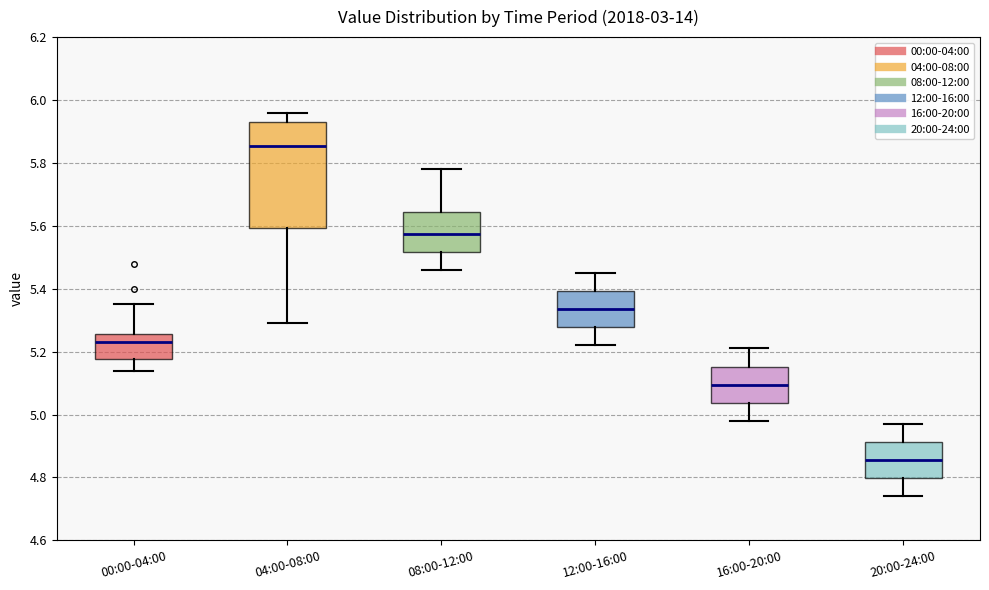

Reading left to right, read every box against the y-axis: the position of its median line, the range the box covers, and the ends of its whiskers. The values are not printed on the chart, so give them approximately, as read against the axis.

00:00-04:00: median 5.24, box 5.18 to 5.26, whiskers 5.14 to 5.36
04:00-08:00: median 5.86, box 5.60 to 5.94, whiskers 5.30 to 5.96
08:00-12:00: median 5.58, box 5.52 to 5.64, whiskers 5.46 to 5.78
12:00-16:00: median 5.34, box 5.28 to 5.40, whiskers 5.22 to 5.46
16:00-20:00: median 5.10, box 5.04 to 5.16, whiskers 4.98 to 5.22
20:00-24:00: median 4.86, box 4.80 to 4.92, whiskers 4.74 to 4.98